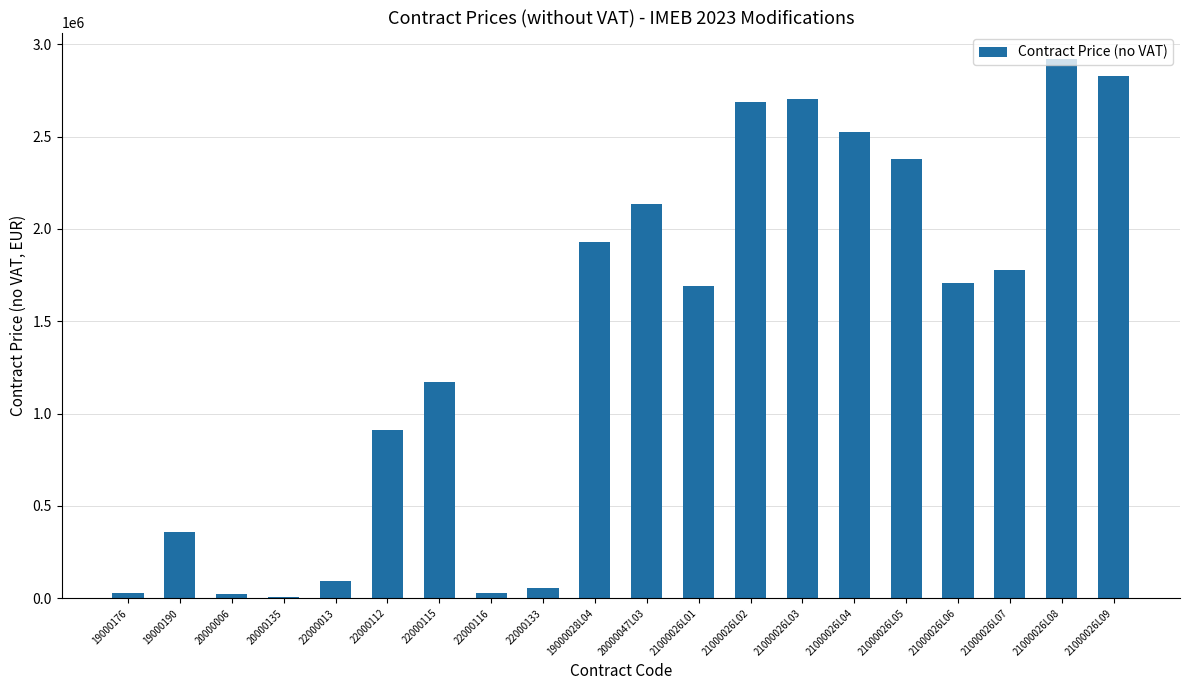

At which category does the chart reach its peak across all series?

21000026L08